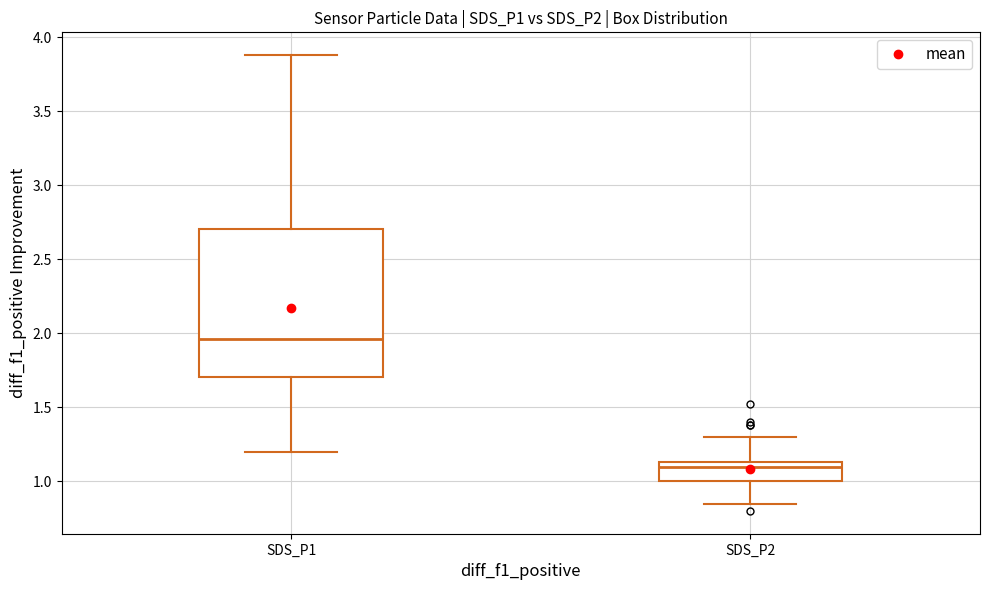

Reading left to right, read every box against the y-axis: the position of its median line, the range the box covers, and the ends of its whiskers. The values are not printed on the chart, so give them approximately, as read against the axis.

SDS_P1: median 1.95, box 1.70 to 2.70, whiskers 1.20 to 3.90
SDS_P2: median 1.10, box 1.00 to 1.15, whiskers 0.85 to 1.30